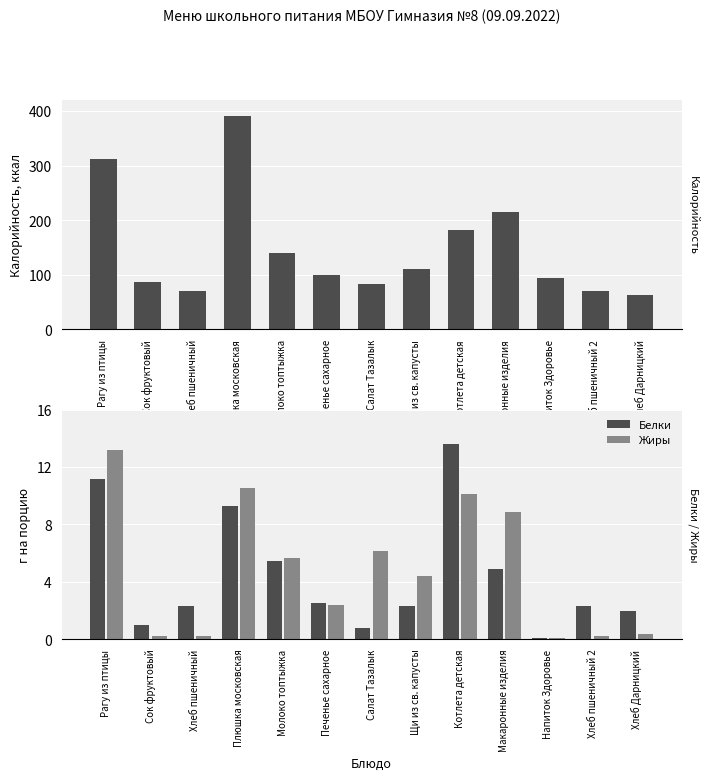

Reading right to left, transcribe all the data shown in this chart.

Калорийность: 63.6	70.5	94.5	215.4	181.5	111.3	82.4	99.2	140.1	391.3	70.5	86.6	312.0
Белки: 2.0	2.3	0.1	4.9	13.6	2.3	0.8	2.5	5.5	9.3	2.3	1.0	11.2
Жиры: 0.3	0.2	0.1	8.9	10.1	4.4	6.1	2.4	5.6	10.6	0.2	0.2	13.2